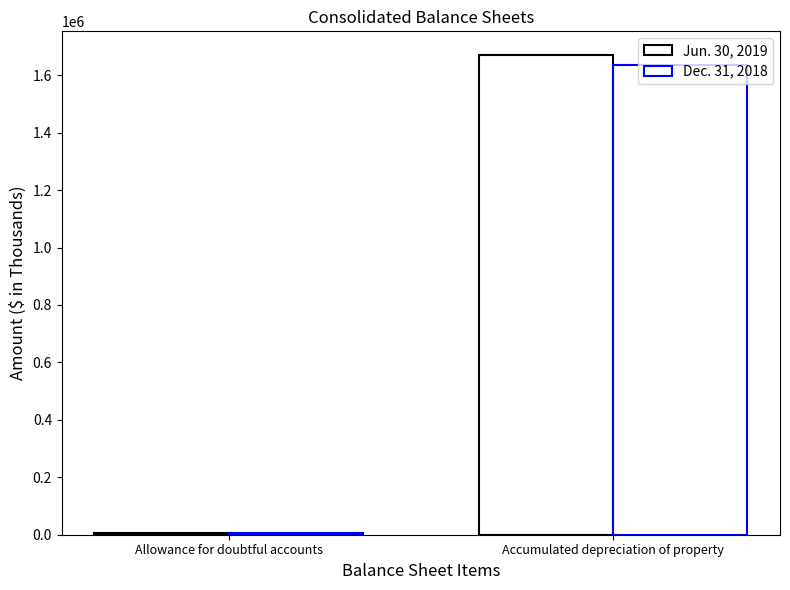

At which label does Jun. 30, 2019 reach its minimum?

Allowance for doubtful accounts